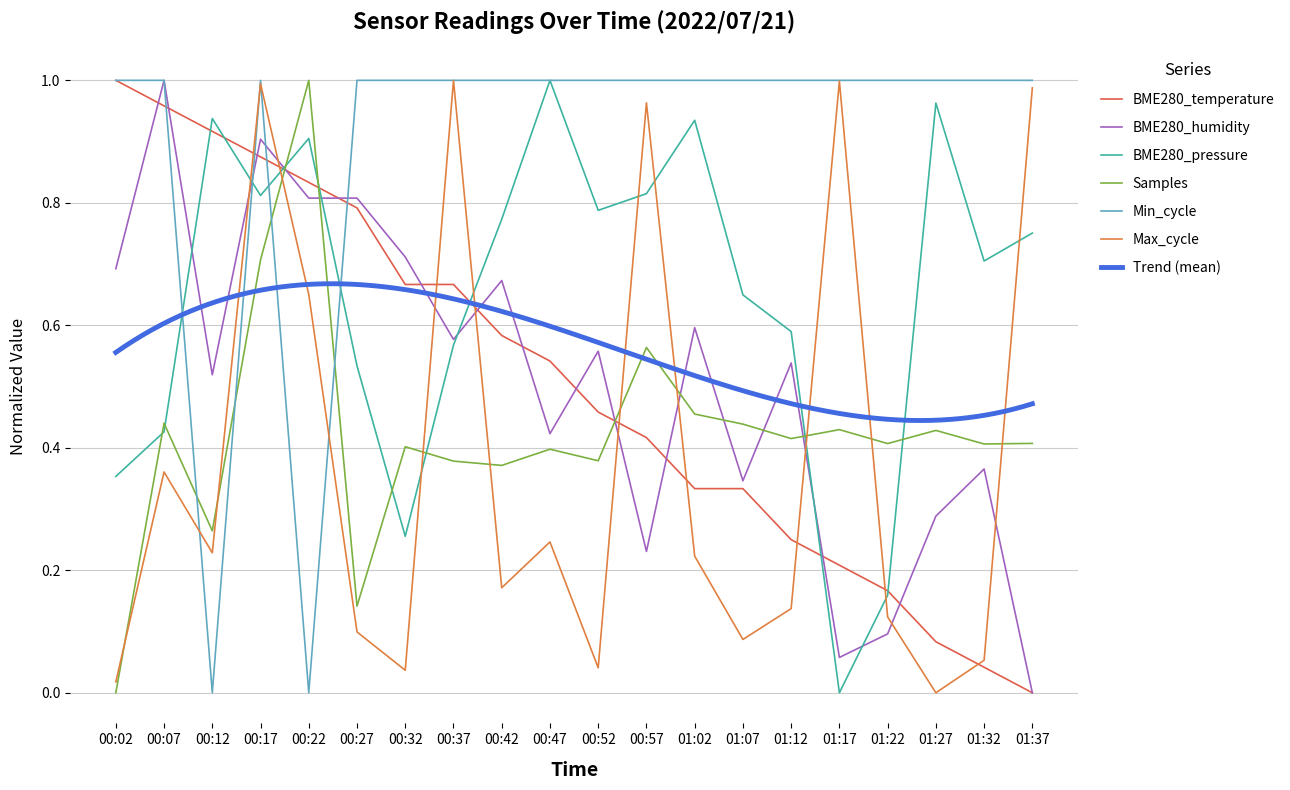

Reading left to right, transcribe all the data shown in this chart.

BME280_temperature: 00:02=1.0	00:07=1.0	00:12=0.9	00:17=0.9	00:22=0.8	00:27=0.8	00:32=0.7	00:37=0.7	00:42=0.6	00:47=0.5	00:52=0.5	00:57=0.4	01:02=0.3	01:07=0.3	01:12=0.3	01:17=0.2	01:22=0.2	01:27=0.1	01:32=0.0	01:37=0.0
BME280_humidity: 00:02=0.7	00:07=1.0	00:12=0.5	00:17=0.9	00:22=0.8	00:27=0.8	00:32=0.7	00:37=0.6	00:42=0.7	00:47=0.4	00:52=0.6	00:57=0.2	01:02=0.6	01:07=0.3	01:12=0.5	01:17=0.1	01:22=0.1	01:27=0.3	01:32=0.4	01:37=0.0
BME280_pressure: 00:02=0.4	00:07=0.4	00:12=0.9	00:17=0.8	00:22=0.9	00:27=0.5	00:32=0.3	00:37=0.6	00:42=0.8	00:47=1.0	00:52=0.8	00:57=0.8	01:02=0.9	01:07=0.6	01:12=0.6	01:17=0.0	01:22=0.2	01:27=1.0	01:32=0.7	01:37=0.8
Samples: 00:02=0.0	00:07=0.4	00:12=0.3	00:17=0.7	00:22=1.0	00:27=0.1	00:32=0.4	00:37=0.4	00:42=0.4	00:47=0.4	00:52=0.4	00:57=0.6	01:02=0.5	01:07=0.4	01:12=0.4	01:17=0.4	01:22=0.4	01:27=0.4	01:32=0.4	01:37=0.4
Min_cycle: 00:02=1.0	00:07=1.0	00:12=0.0	00:17=1.0	00:22=0.0	00:27=1.0	00:32=1.0	00:37=1.0	00:42=1.0	00:47=1.0	00:52=1.0	00:57=1.0	01:02=1.0	01:07=1.0	01:12=1.0	01:17=1.0	01:22=1.0	01:27=1.0	01:32=1.0	01:37=1.0
Max_cycle: 00:02=0.0	00:07=0.4	00:12=0.2	00:17=1.0	00:22=0.7	00:27=0.1	00:32=0.0	00:37=1.0	00:42=0.2	00:47=0.2	00:52=0.0	00:57=1.0	01:02=0.2	01:07=0.1	01:12=0.1	01:17=1.0	01:22=0.1	01:27=0.0	01:32=0.1	01:37=1.0